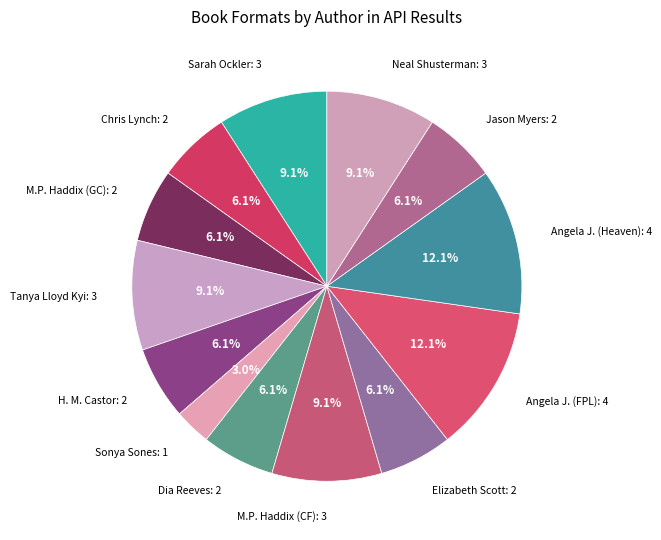

What is the ratio of the value at H. M. Castor to the value at Angela J. (FPL)?

0.5